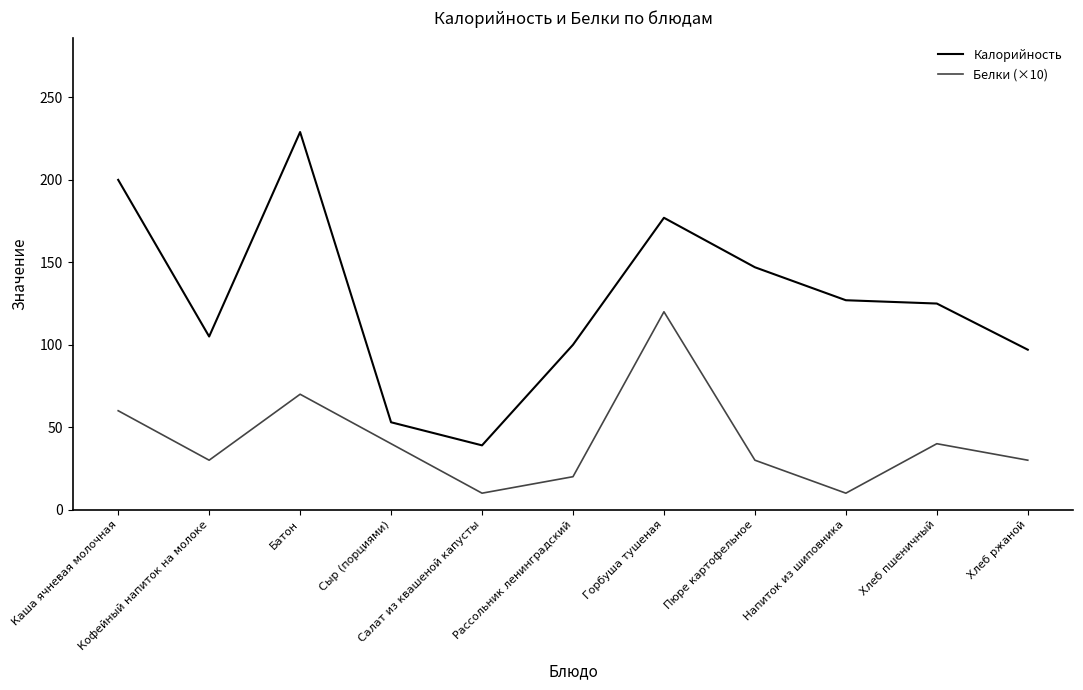

Rank the series by their maximum value, from highest to lowest.

Калорийность, Белки (×10)